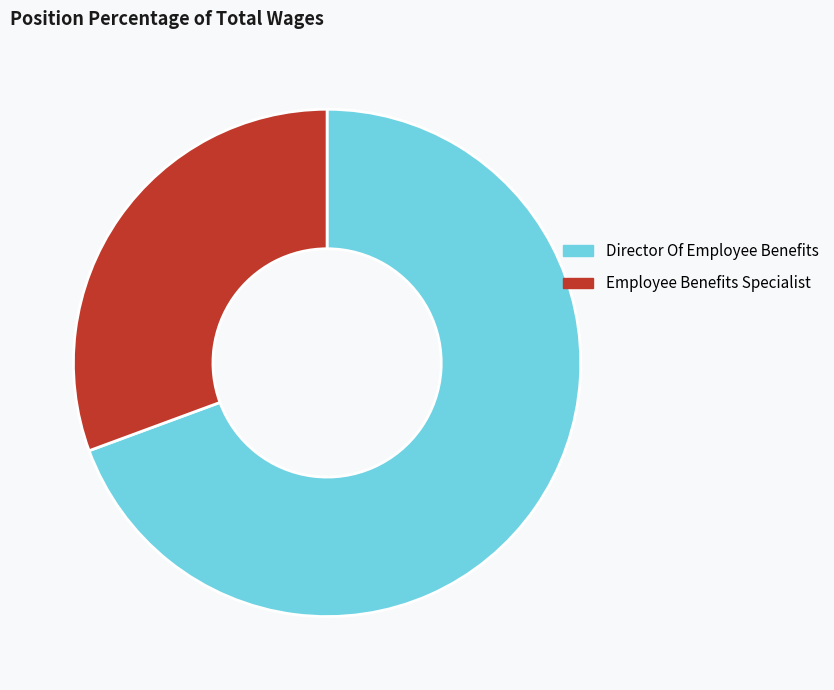

What is the smallest slice in the pie chart?

Employee Benefits Specialist